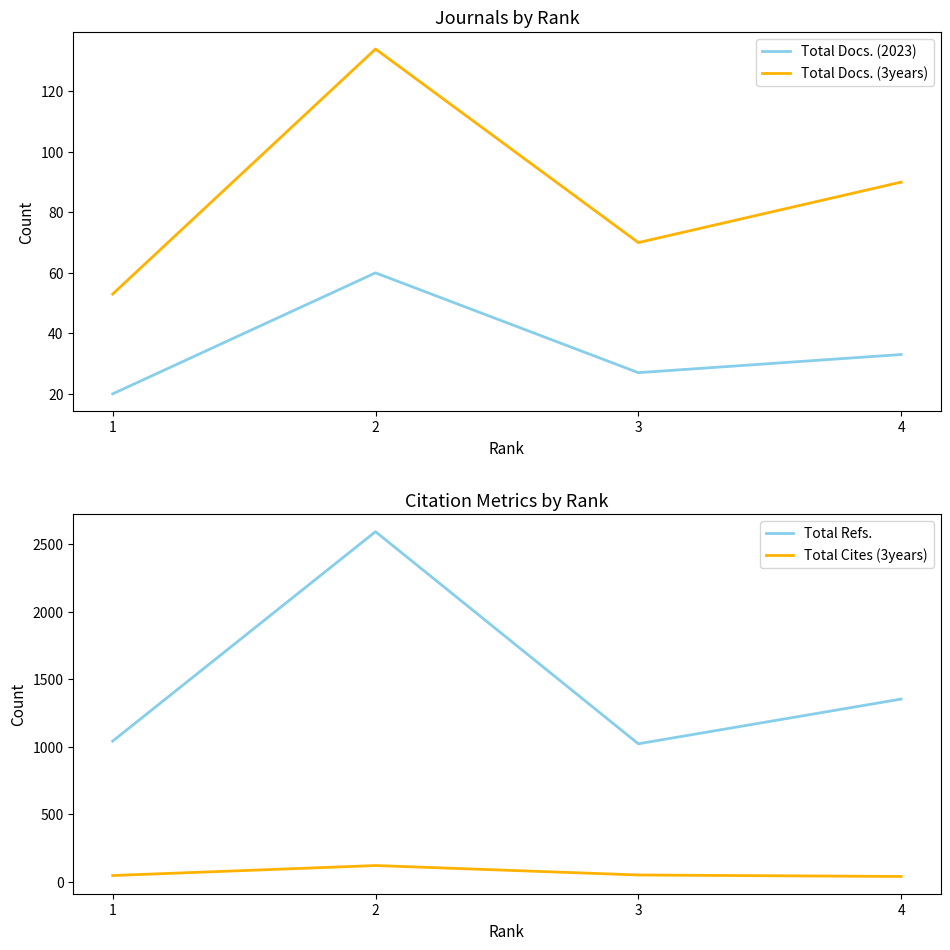

What is the minimum value for Total Docs. (2023)?

20